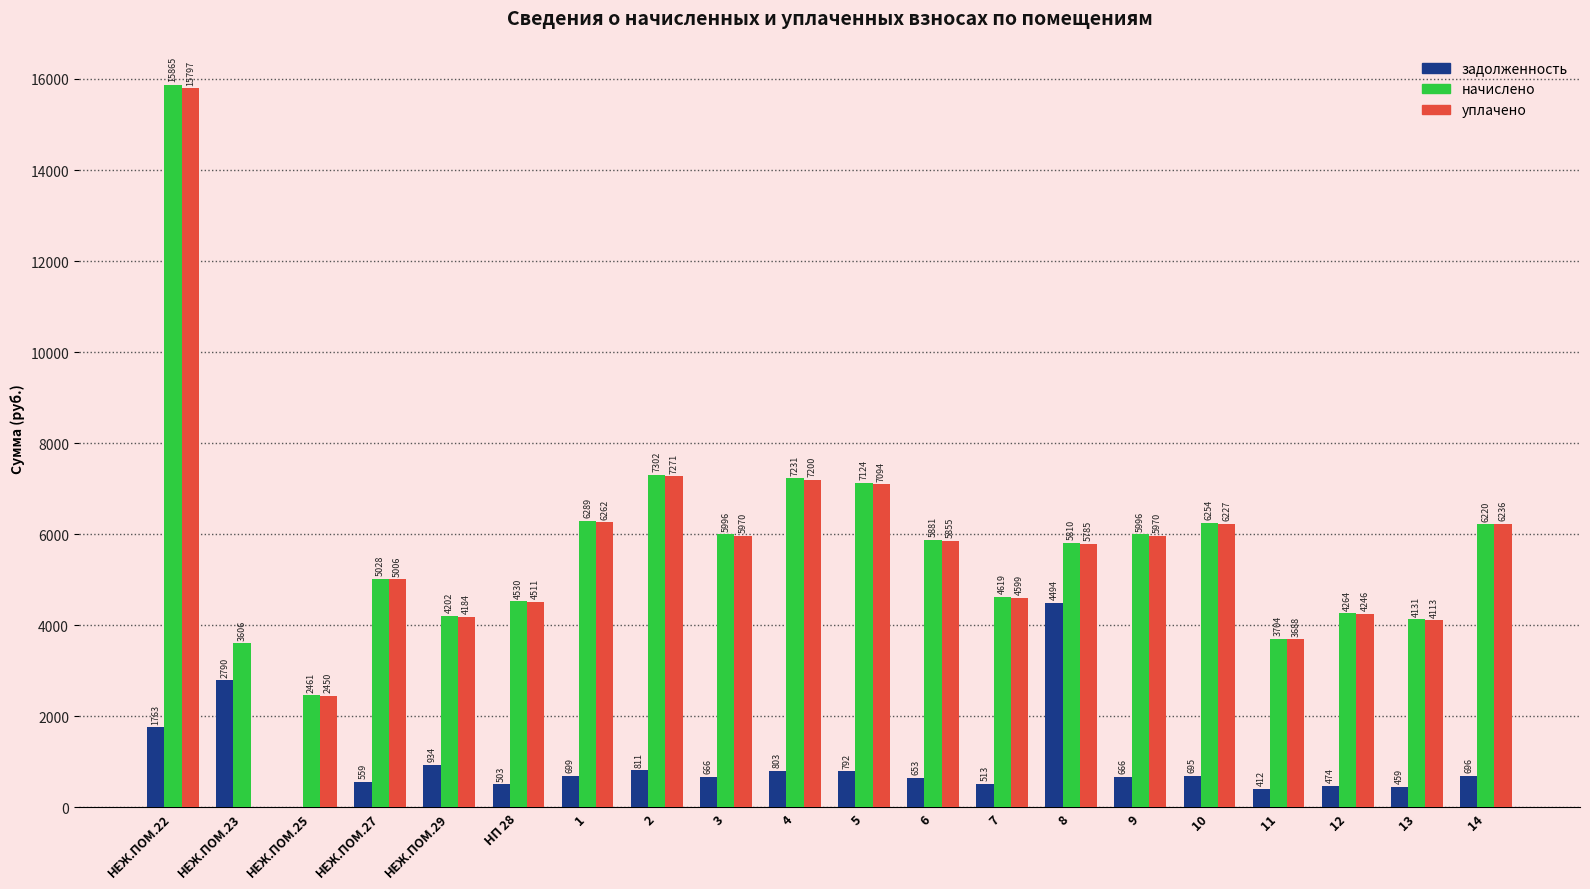

What is the difference between the уплачено values at НЕЖ.ПОМ.25 and НЕЖ.ПОМ.29?

1733.6